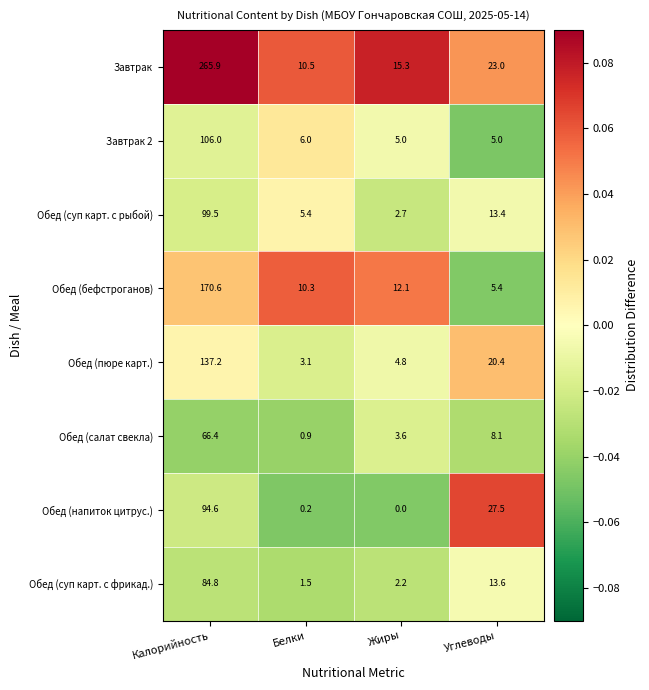

Rank the series at Жиры from lowest to highest value.

Обед (напиток цитрус.), Обед (суп карт. с фрикад.), Обед (суп карт. с рыбой), Обед (салат свекла), Обед (пюре карт.), Завтрак 2, Обед (бефстроганов), Завтрак